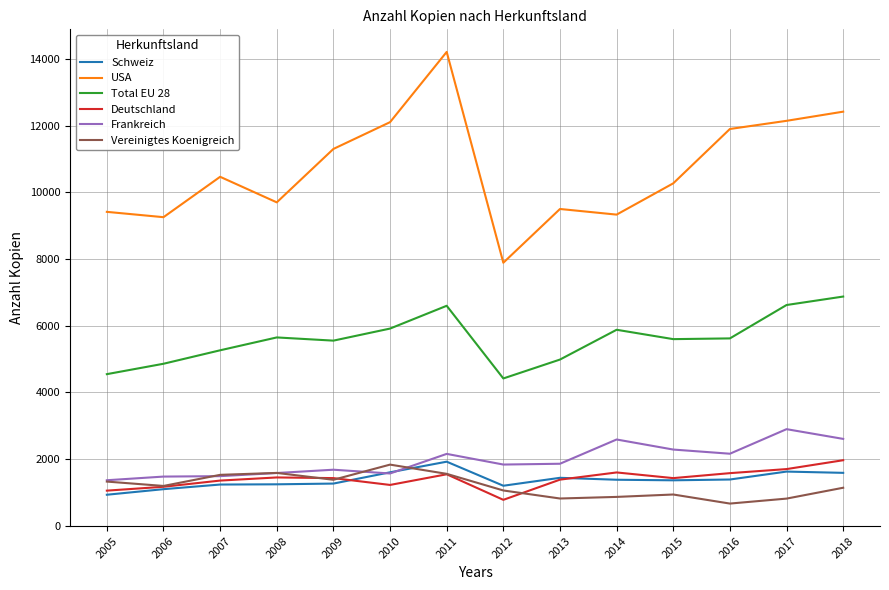

What are all the series names shown in the legend?

Schweiz, USA, Total EU 28, Deutschland, Frankreich, Vereinigtes Koenigreich